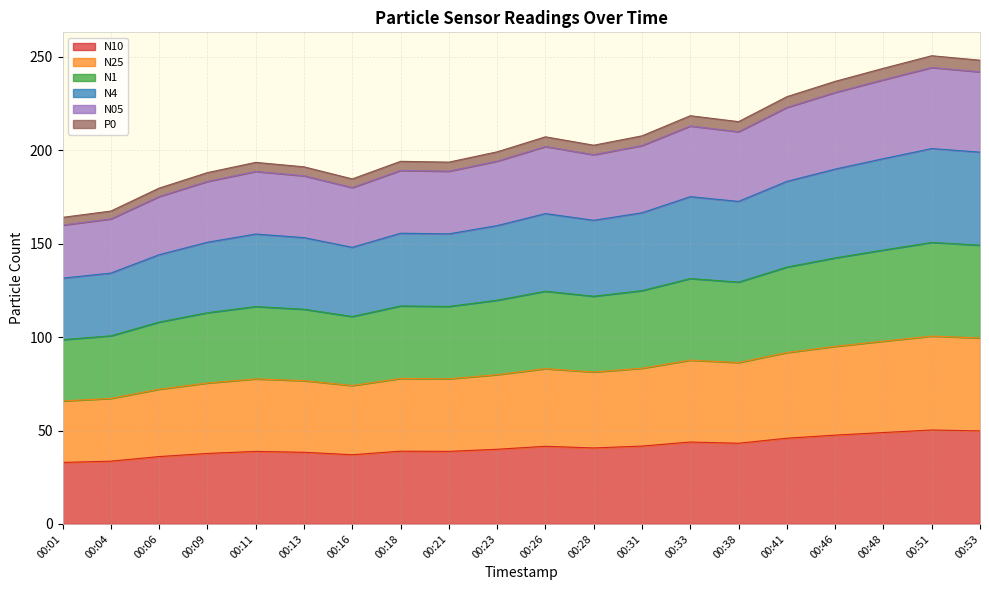

Rank the categories by N05 value from lowest to highest.

00:01, 00:04, 00:06, 00:16, 00:09, 00:13, 00:11, 00:21, 00:18, 00:23, 00:28, 00:26, 00:31, 00:38, 00:33, 00:41, 00:46, 00:48, 00:53, 00:51